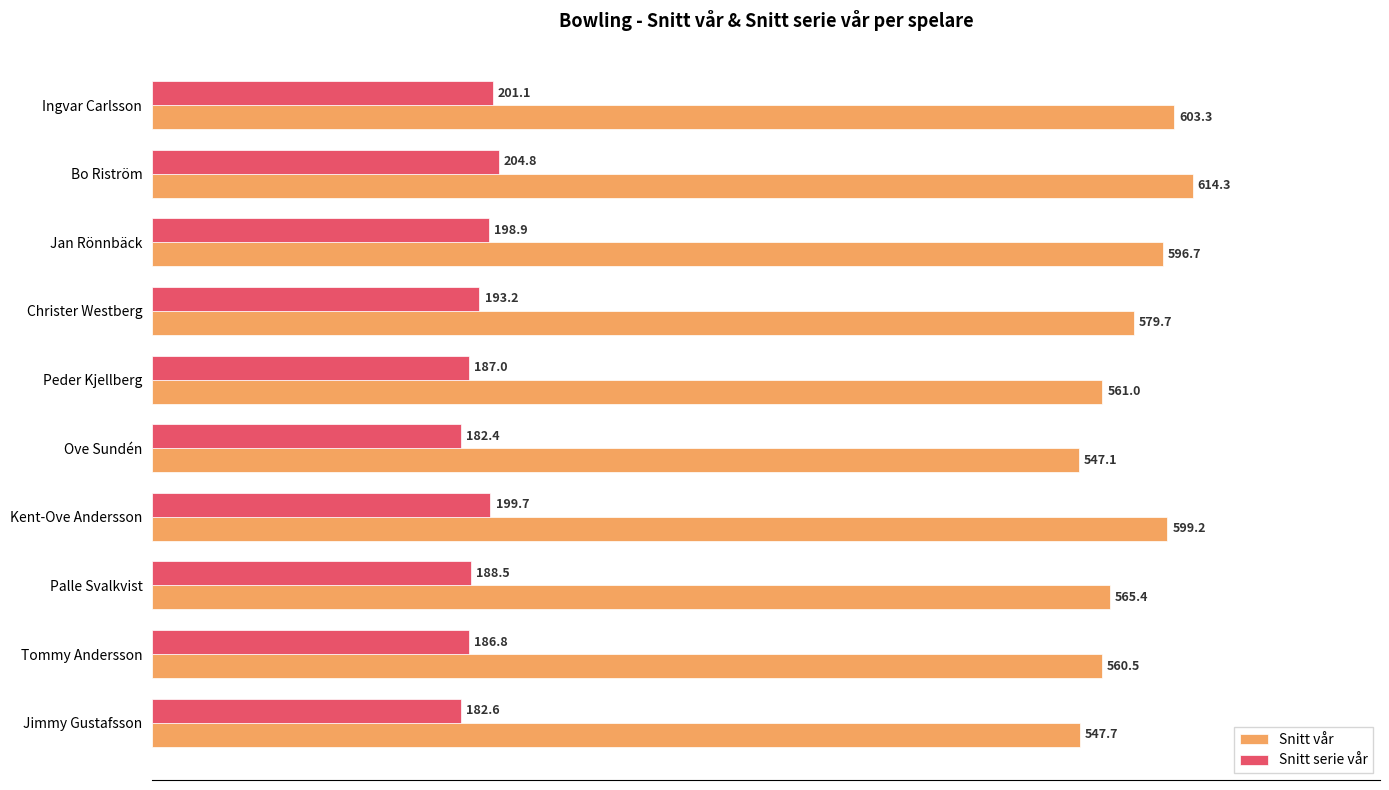

At which label is Snitt vår closest to 580?

Christer Westberg